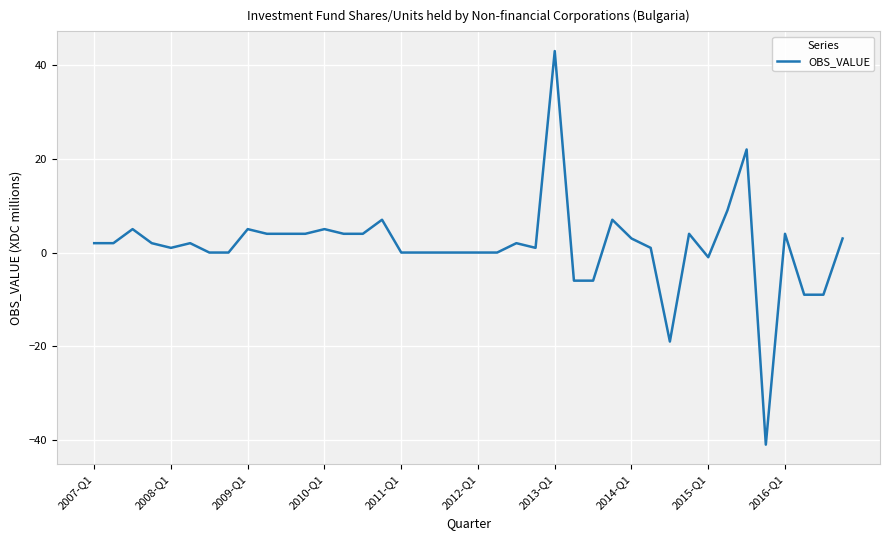

What is the minimum value shown in the chart?

-41